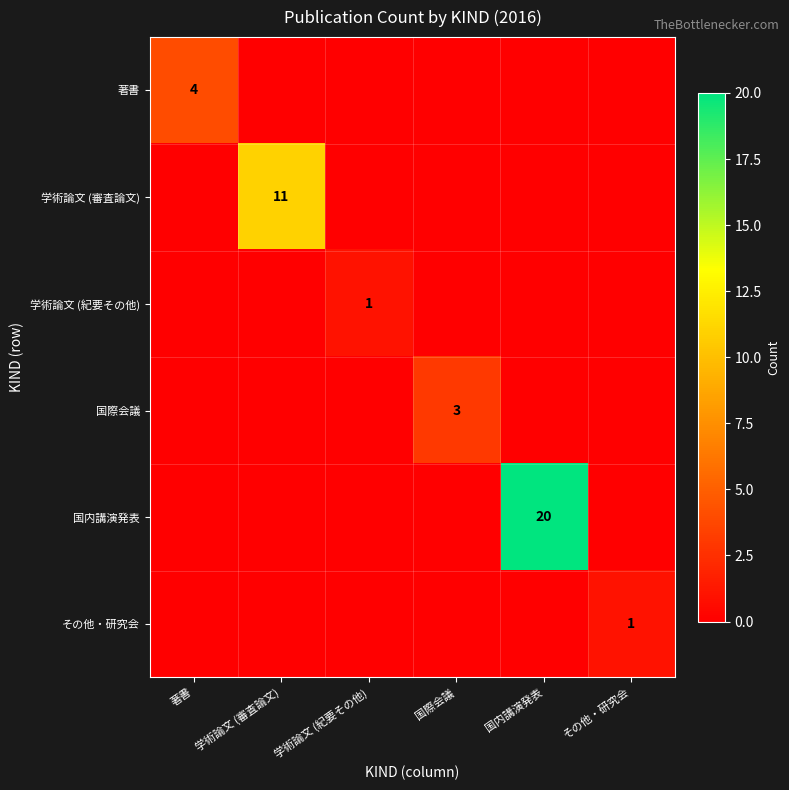

True or false: 学術論文 (紀要その他) has a value of 1 at 学術論文 (紀要その他).

True